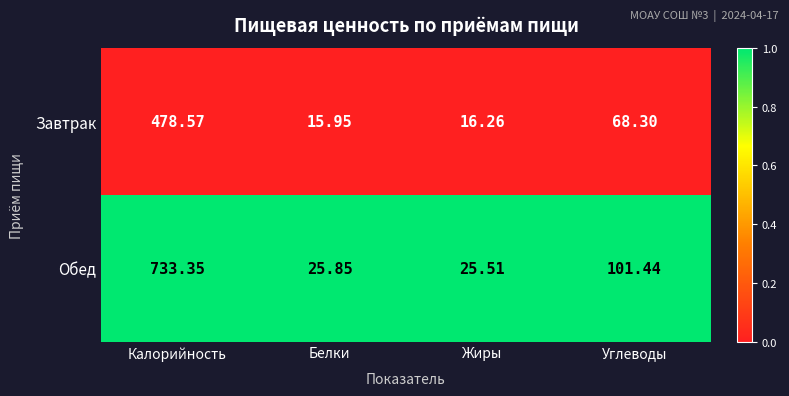

List the labels in order of Завтрак value, largest first.

Калорийность, Углеводы, Жиры, Белки